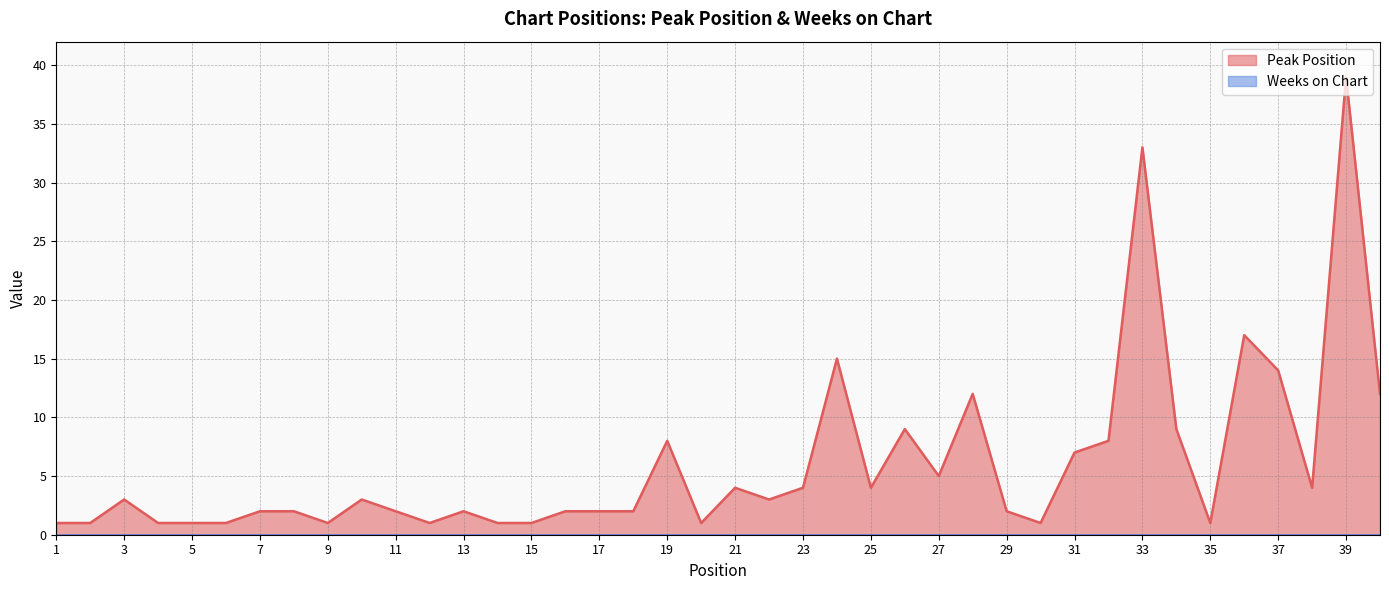

True or false: the data shows 2 at 8.

True